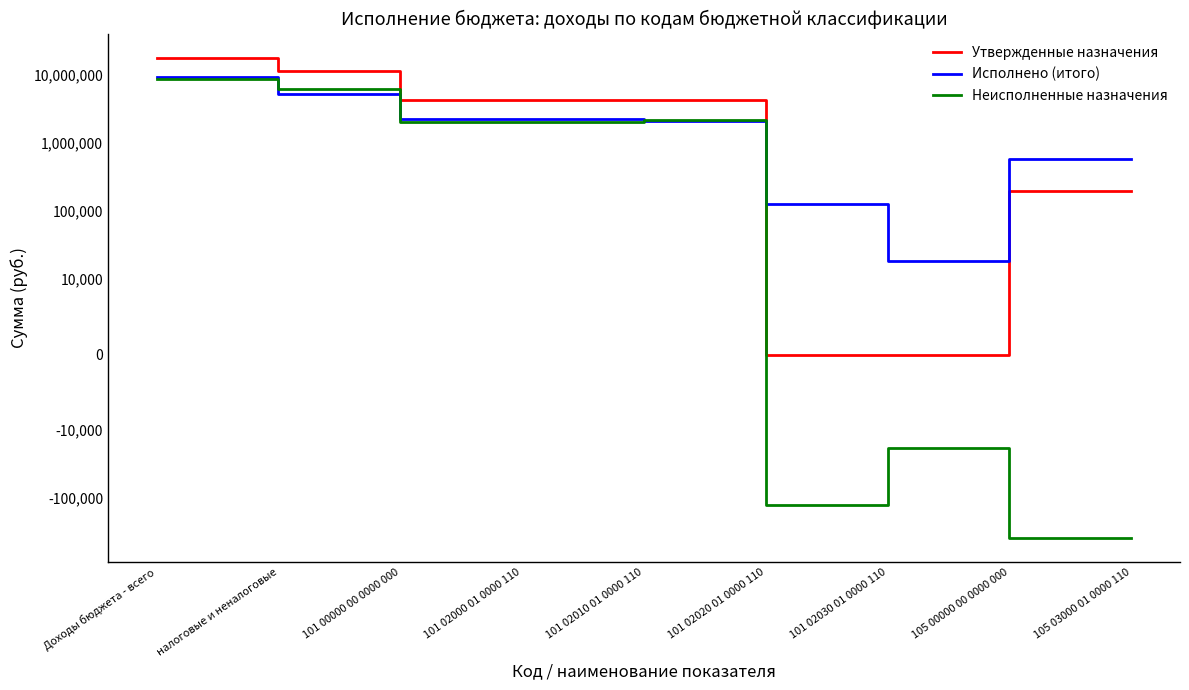

What is the approximate value of Неисполненные назначения at 101 02010 01 0000 110?

2142563.9